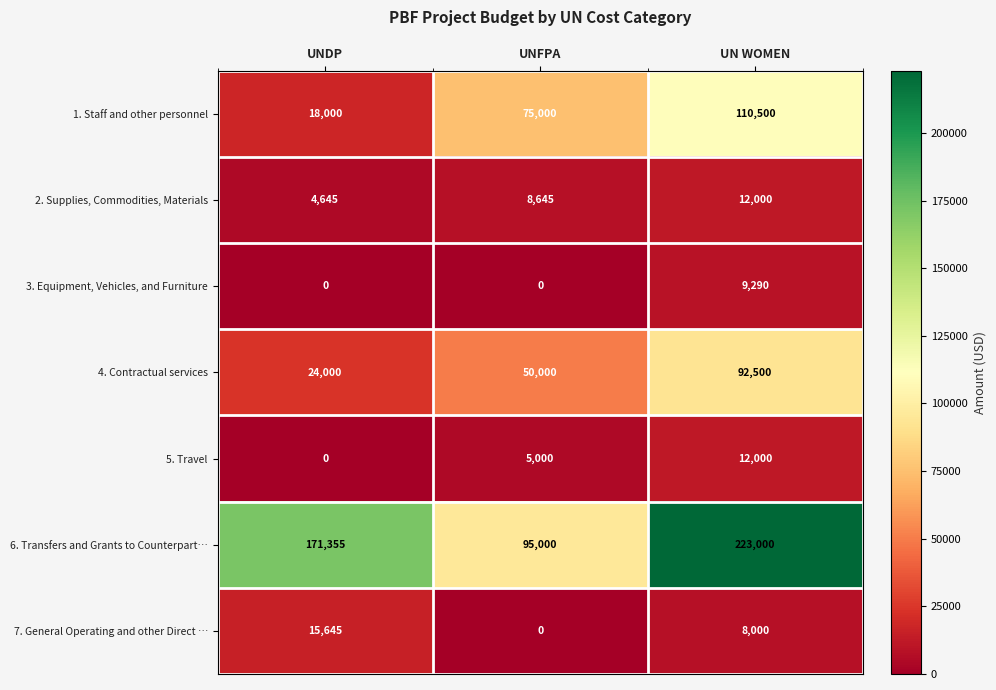

Reading left to right, list all the values displayed in this chart.

1. Staff and other personnel: 18000	75000	110500
2. Supplies, Commodities, Materials: 4645	8645	12000
3. Equipment, Vehicles, and Furniture: 0	0	9290
4. Contractual services: 24000	50000	92500
5. Travel: 0	5000	12000
6. Transfers and Grants to Counterpart…: 171355	95000	223000
7. General Operating and other Direct …: 15645	0	8000